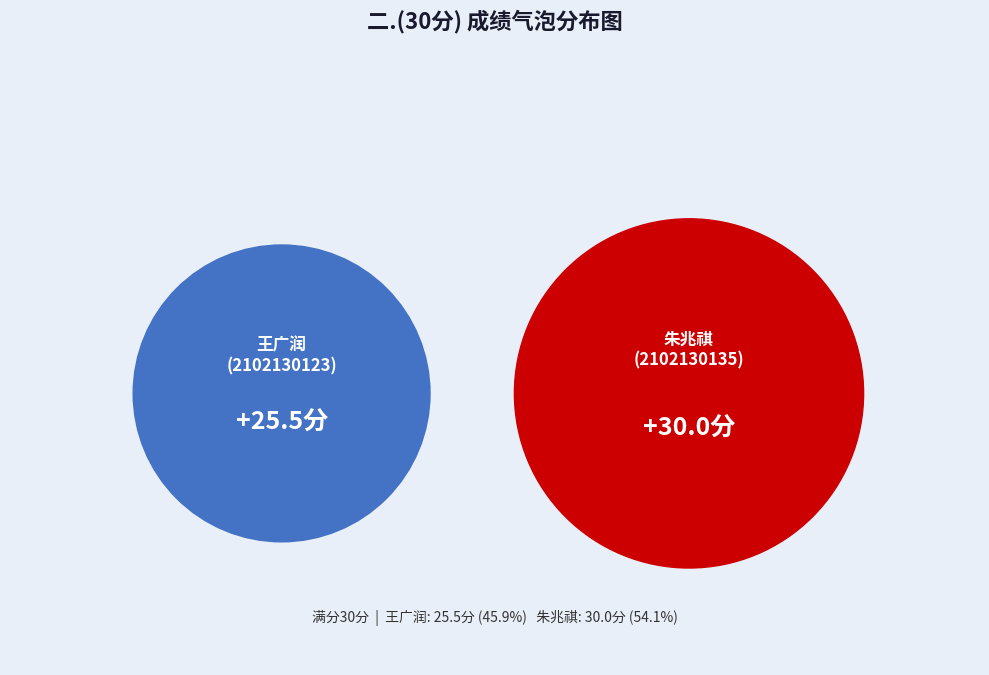

What is the majority slice?

2102130135